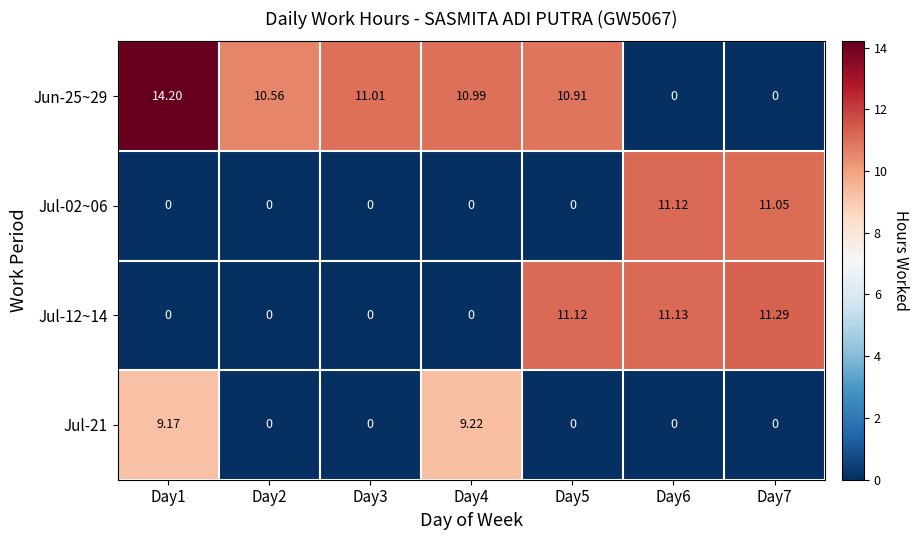

Is the value of Jul-21 at Day7 greater than the value of Jun-25~29 at Day2?

No